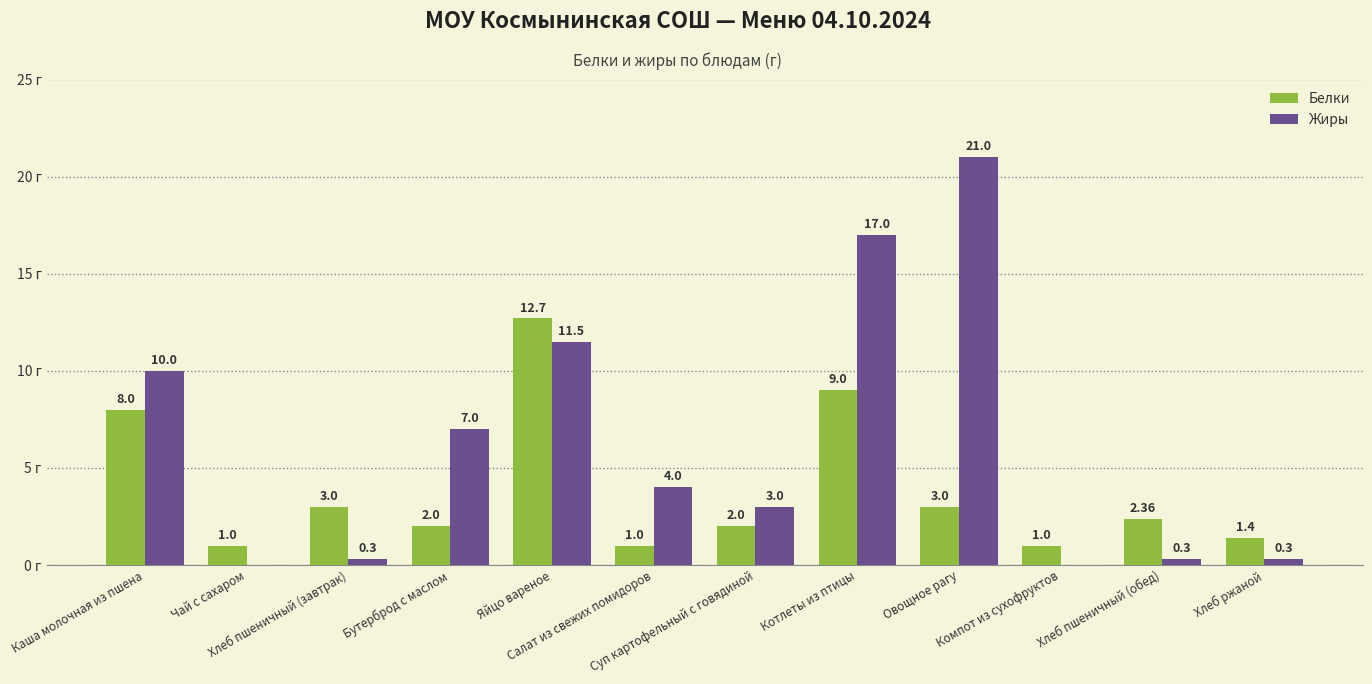

Reading left to right, extract all data points from this chart.

Белки: Каша молочная из пшена=8.0	Чай с сахаром=1.0	Хлеб пшеничный (завтрак)=3.0	Бутерброд с маслом=2.0	Яйцо вареное=12.7	Салат из свежих помидоров=1.0	Суп картофельный с говядиной=2.0	Котлеты из птицы=9.0	Овощное рагу=3.0	Компот из сухофруктов=1.0	Хлеб пшеничный (обед)=2.4	Хлеб ржаной=1.4
Жиры: Каша молочная из пшена=10.0	Чай с сахаром=0.0	Хлеб пшеничный (завтрак)=0.3	Бутерброд с маслом=7.0	Яйцо вареное=11.5	Салат из свежих помидоров=4.0	Суп картофельный с говядиной=3.0	Котлеты из птицы=17.0	Овощное рагу=21.0	Компот из сухофруктов=0.0	Хлеб пшеничный (обед)=0.3	Хлеб ржаной=0.3